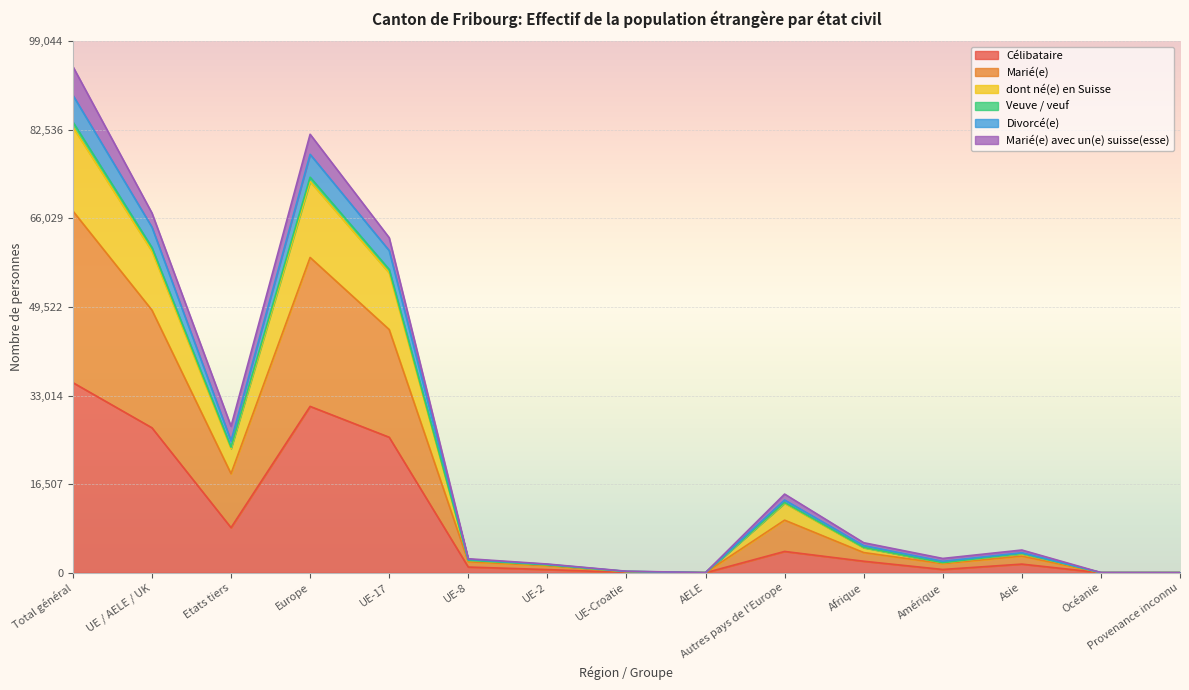

The Célibataire series shows 13390 at Etats tiers. True or false?

False